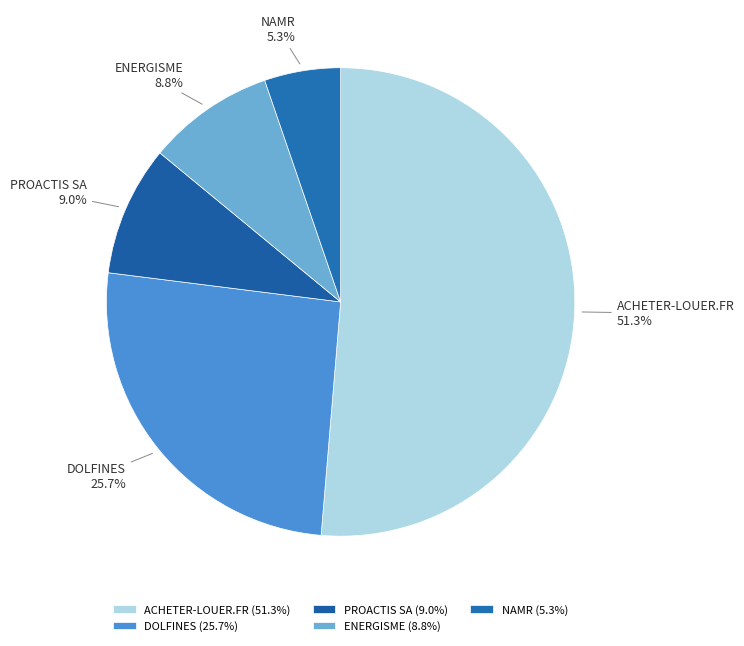

Count the number of slices in the pie.

5